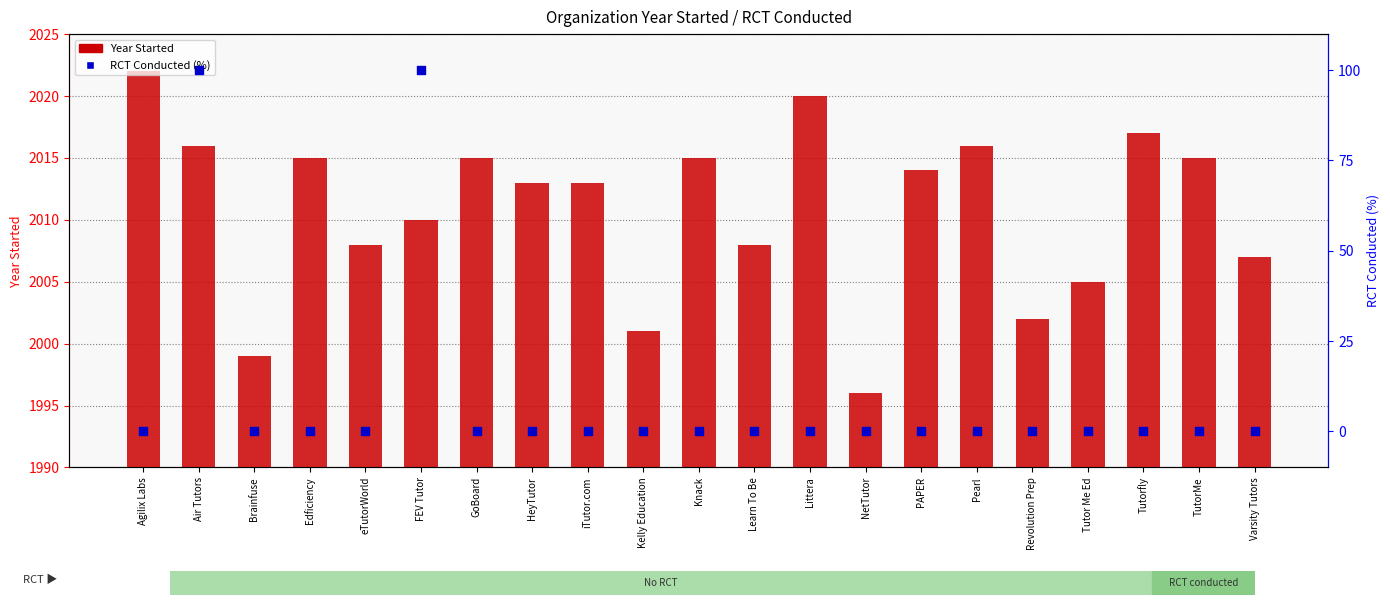

At which category is the sum across all series the highest?

Air Tutors